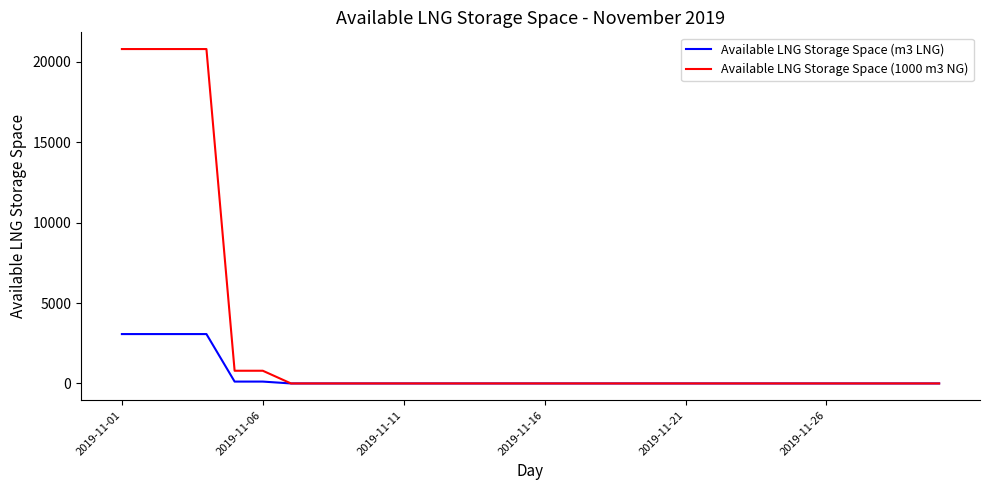

Does the chart have visible grid lines?

No